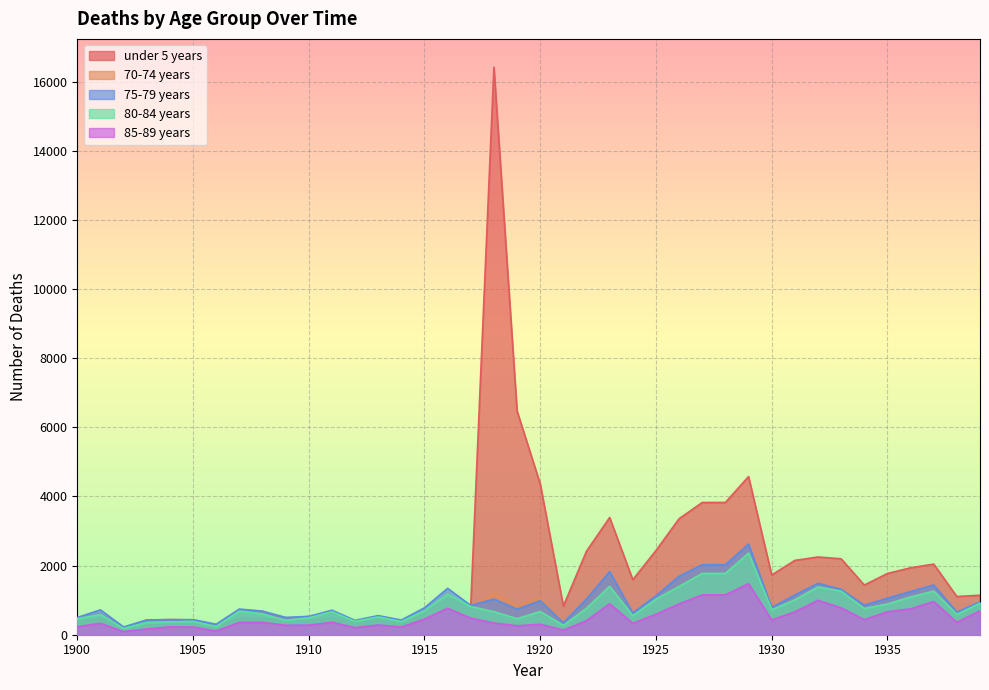

How many distinct data groups are displayed?

5